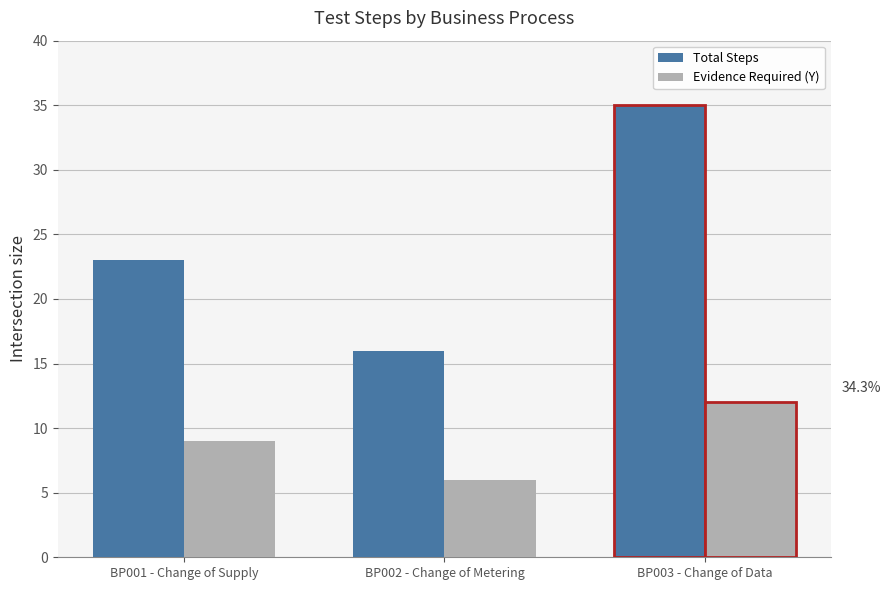

What are all the series names shown in the legend?

Total Steps, Evidence Required (Y)